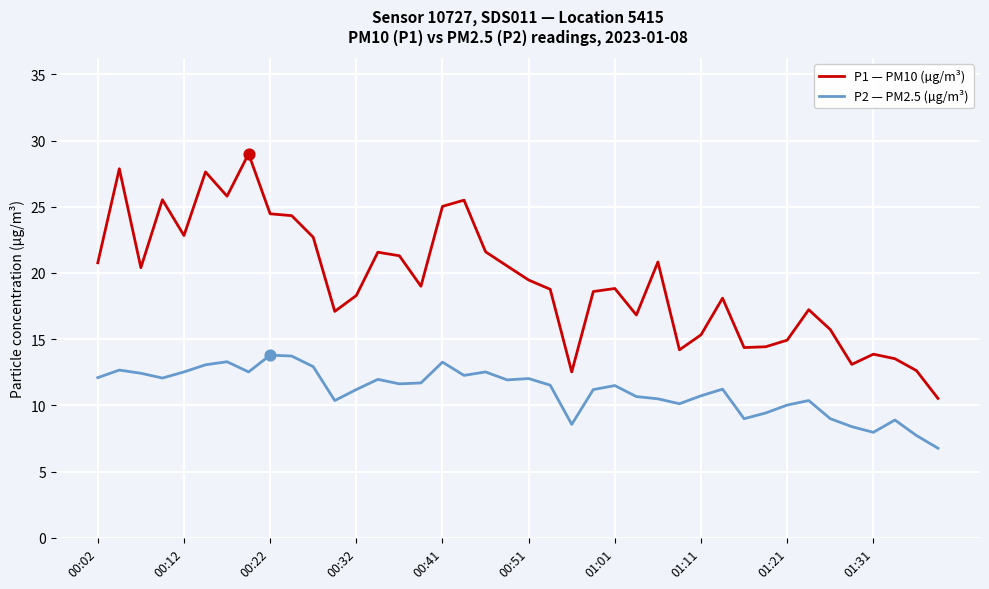

At how many categories does at least one series exceed 27?

3